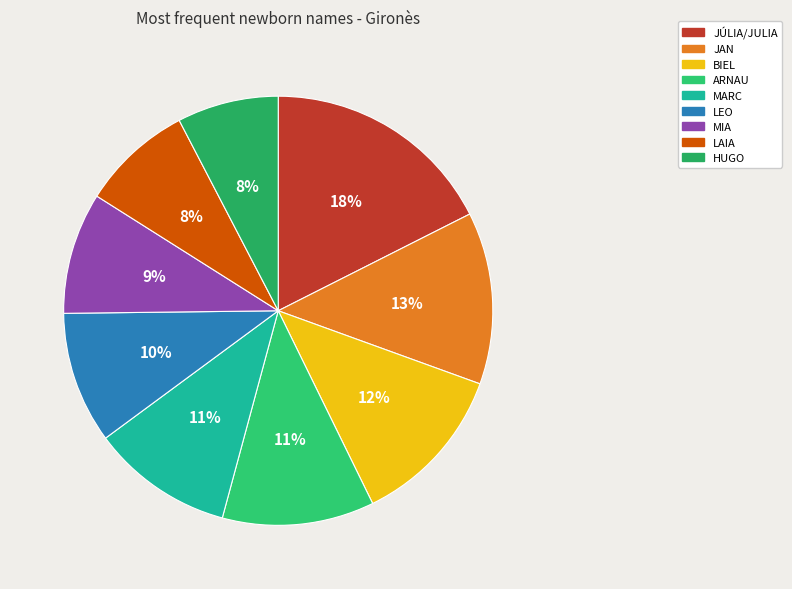

Is there any slice that represents more than half of the pie?

No